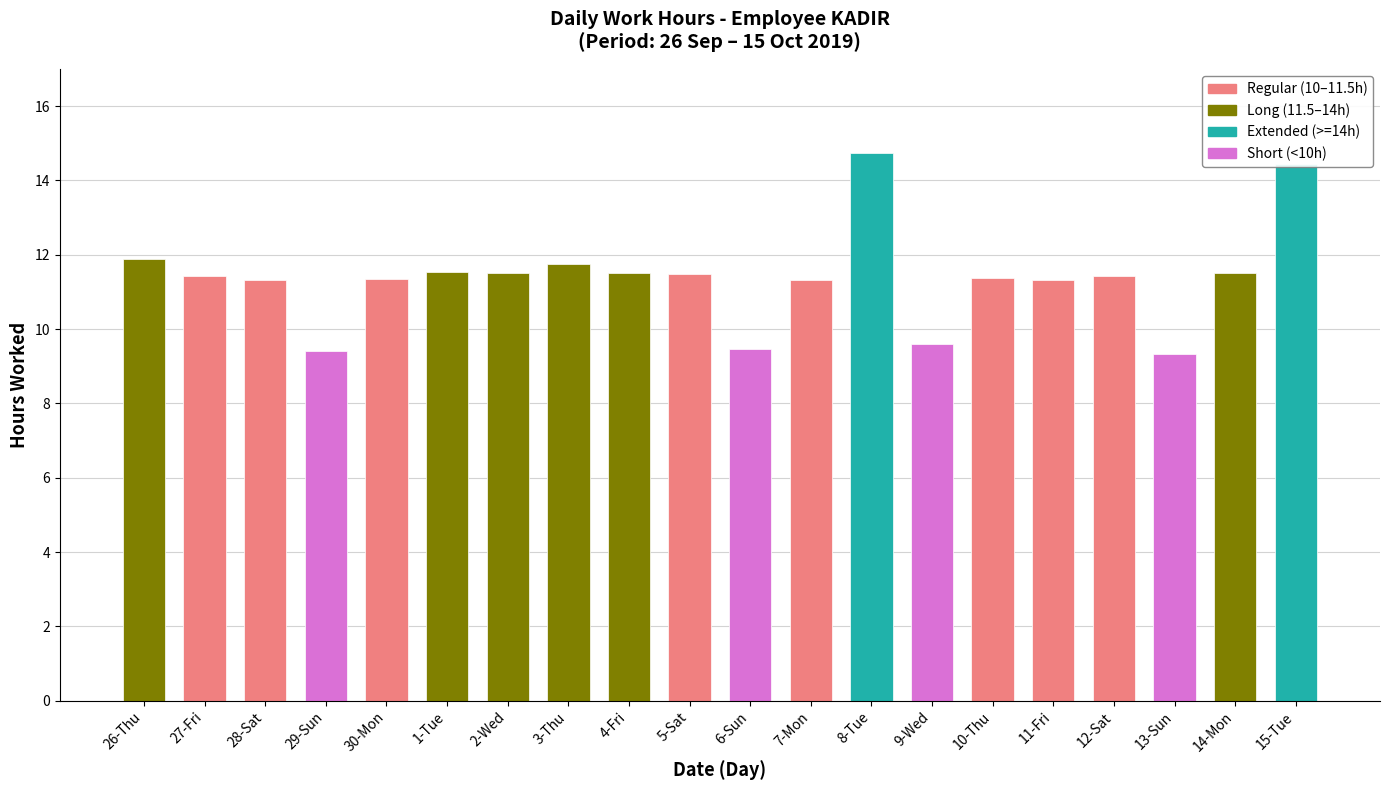

List the labels in order of value, smallest first.

13-Sun, 29-Sun, 6-Sun, 9-Wed, 11-Fri, 28-Sat, 7-Mon, 30-Mon, 10-Thu, 27-Fri, 12-Sat, 5-Sat, 4-Fri, 14-Mon, 2-Wed, 1-Tue, 3-Thu, 26-Thu, 15-Tue, 8-Tue